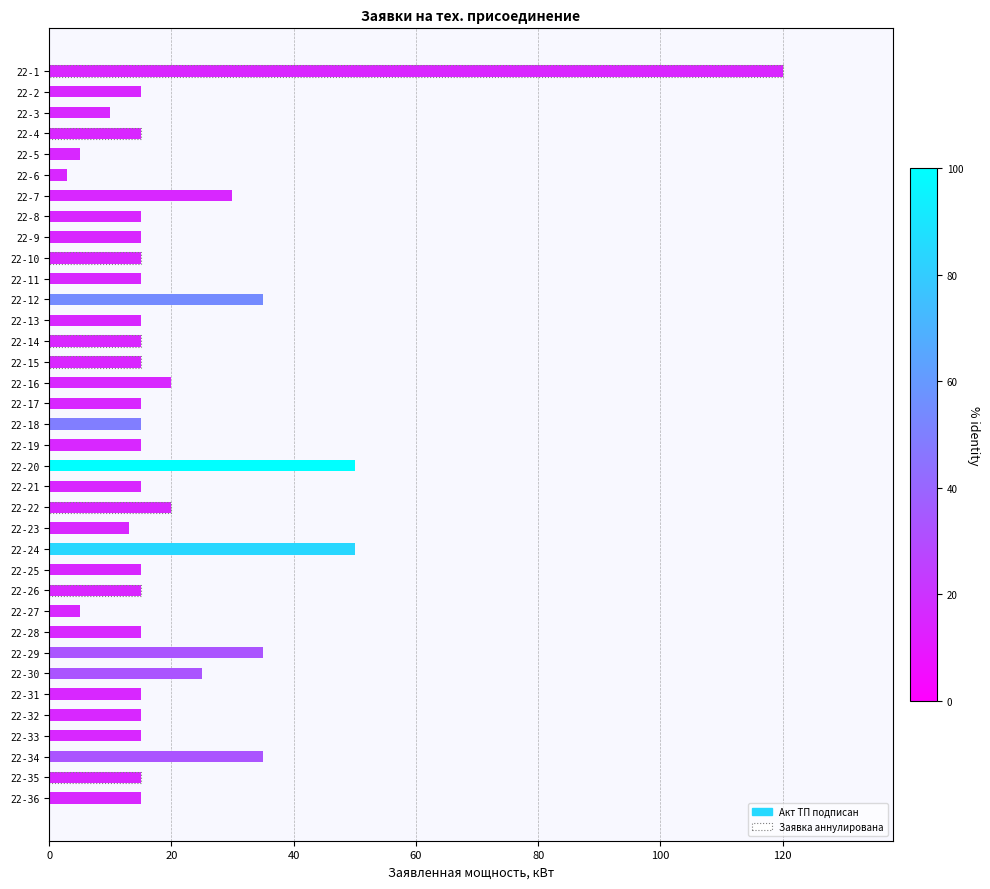

Which has a higher value, 22-25 or 22-14?

22-25